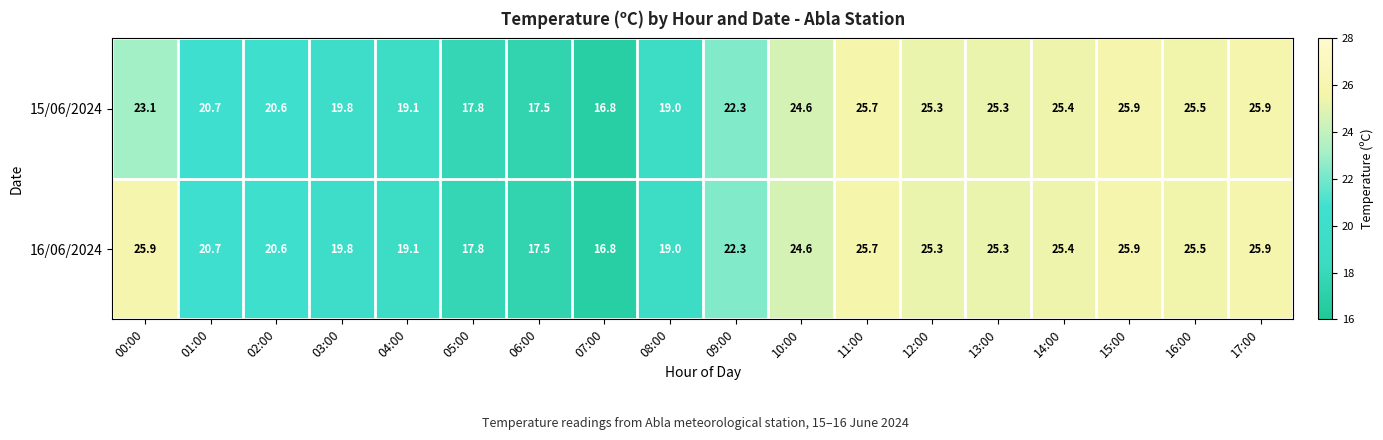

What is the greatest value displayed?

25.9